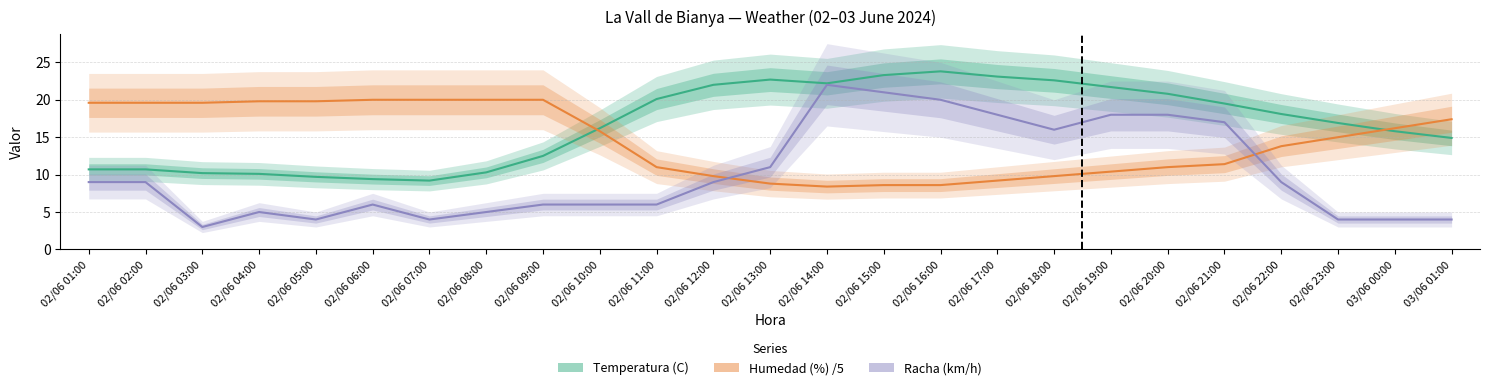

What is the approximate value of Temperatura (C) at 02/06 05:00?

9.7